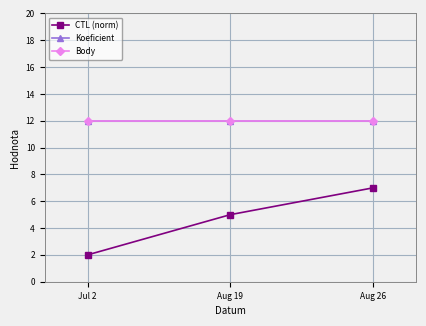

What are all the series names shown in the legend?

CTL (norm), Koeficient, Body